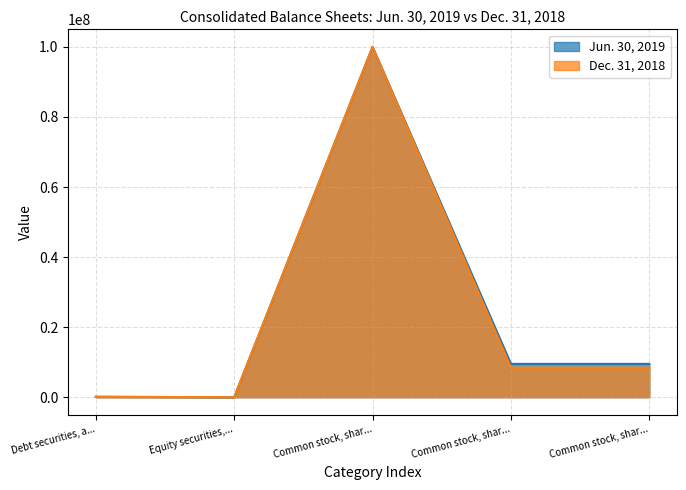

Between Debt securities, a... and Common stock, shar..., which is larger?

Common stock, shar...